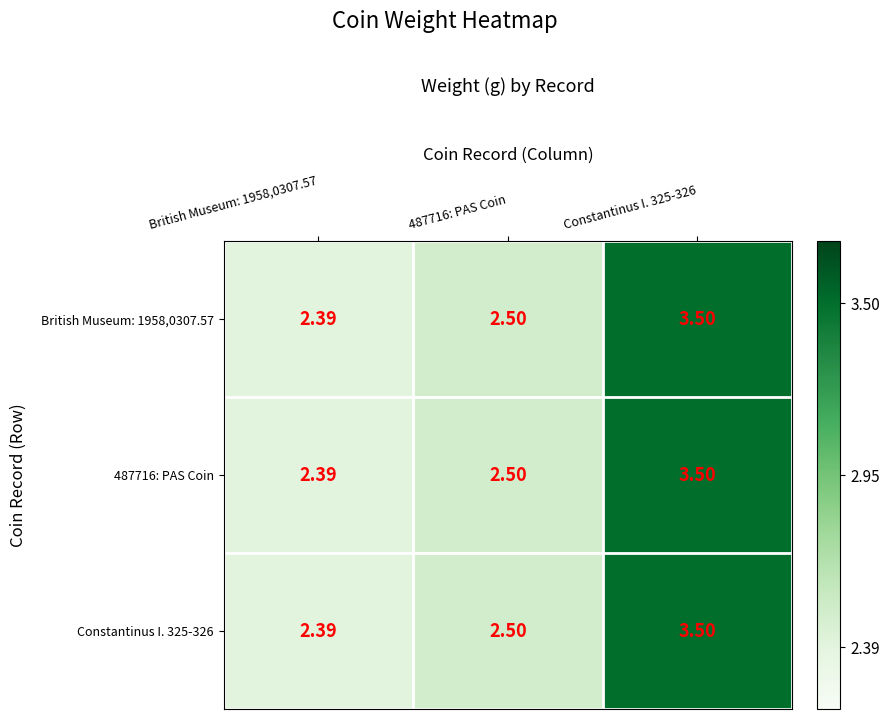

Which label corresponds to the smallest value in the chart?

British Museum: 1958,0307.57